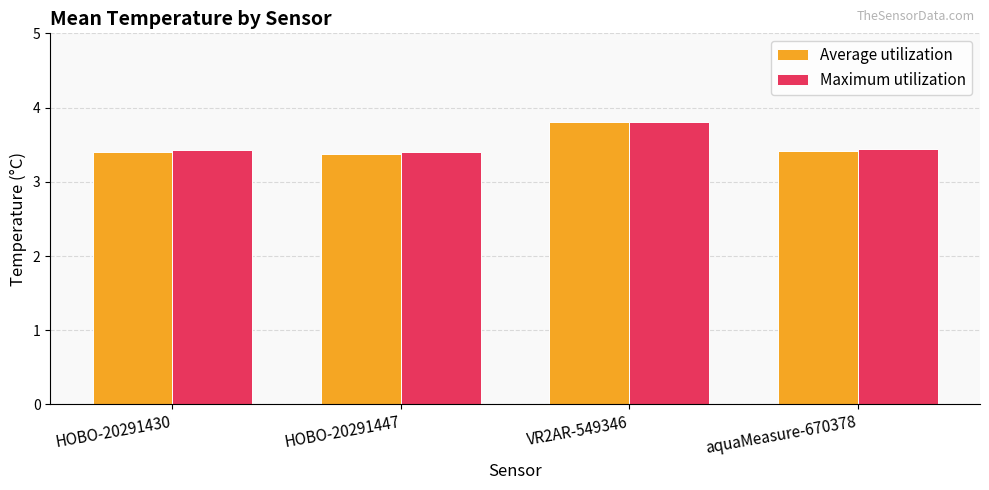

What is the average value of the Average utilization series?

3.5